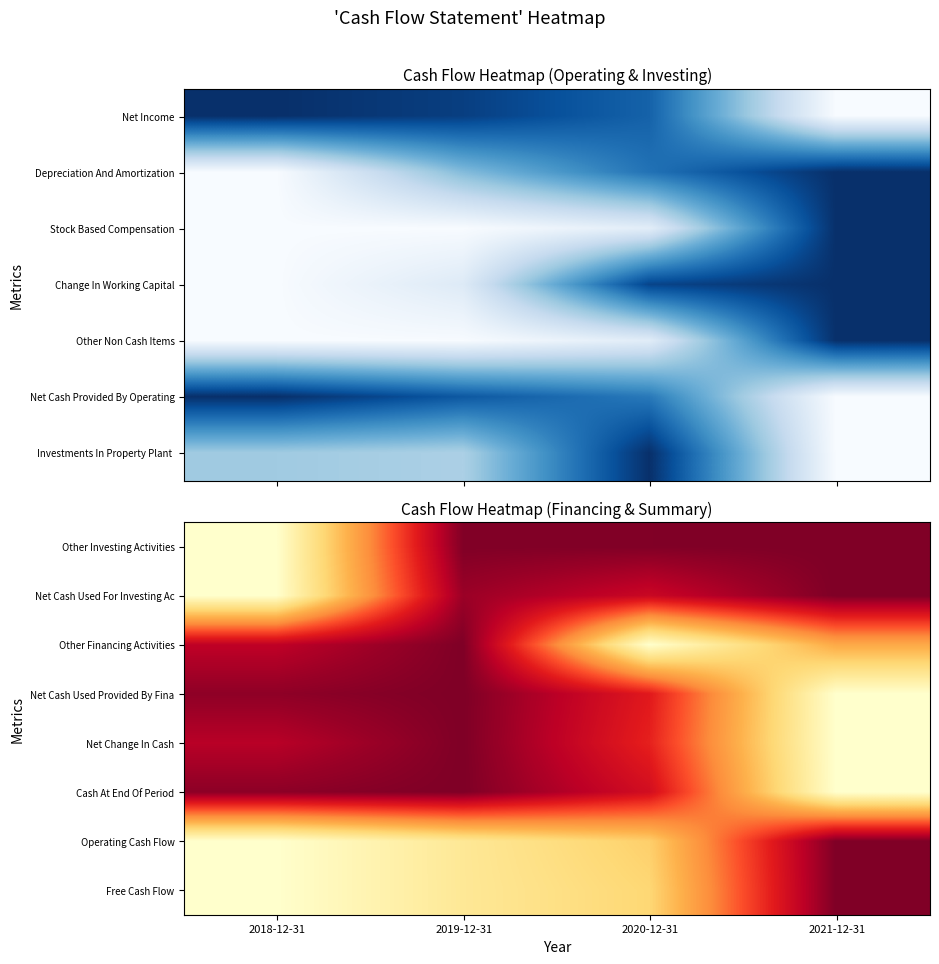

The Net Cash Used Provided By Fina series shows 0.4 at 2020-12-31. True or false?

False